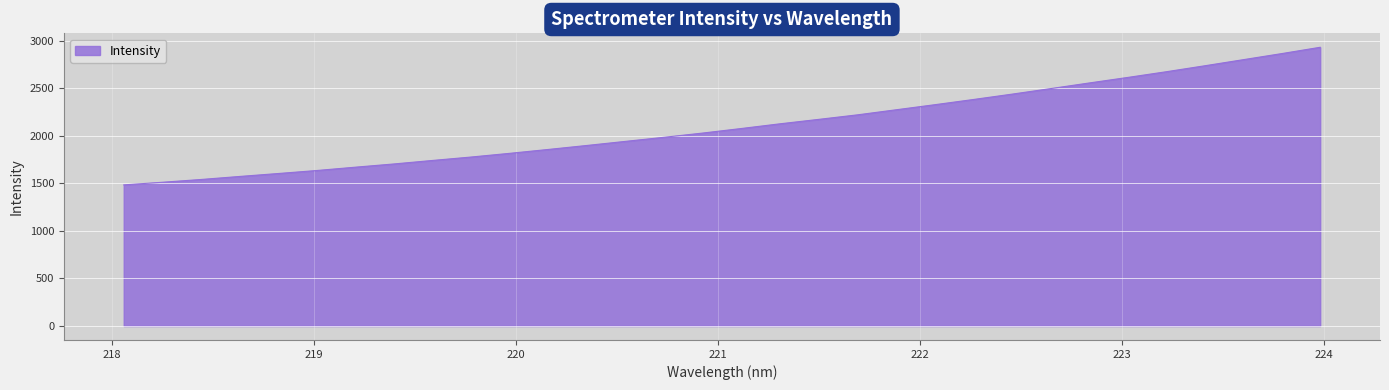

What is the smallest value displayed?

1482.9